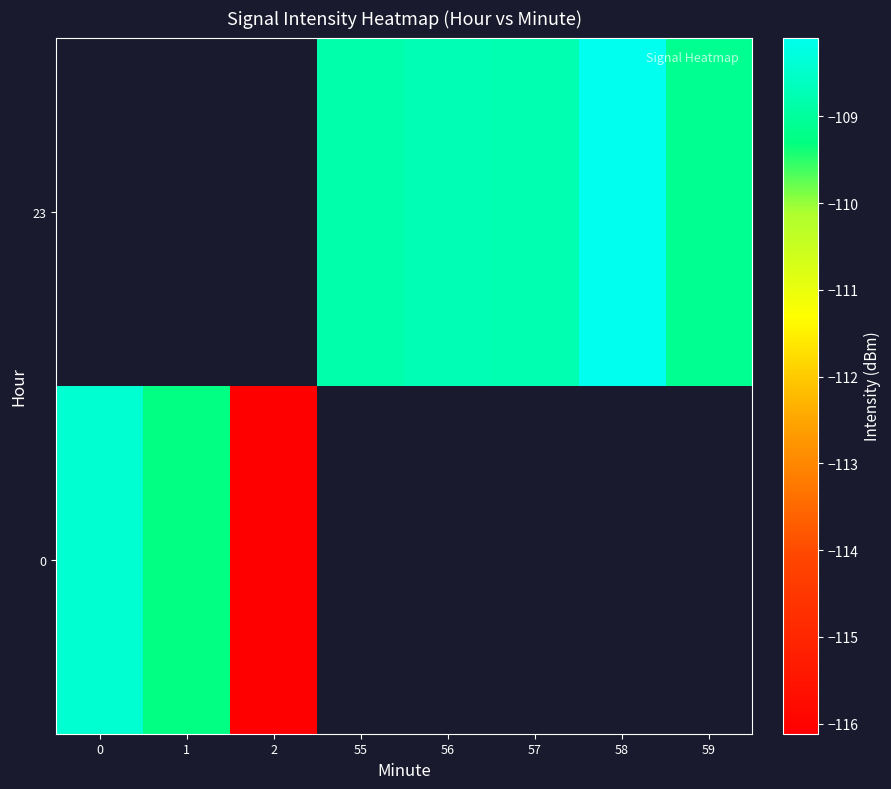

List the series in order of their overall mean, lowest first.

0, 23